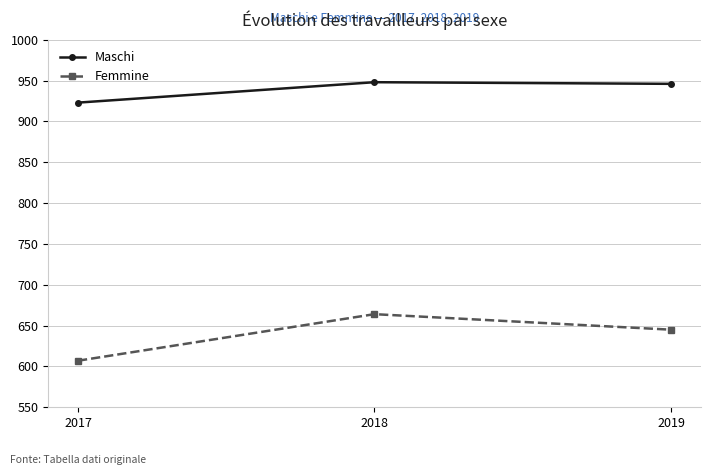

True or false: Femmine has a value of 848 at 2019.

False